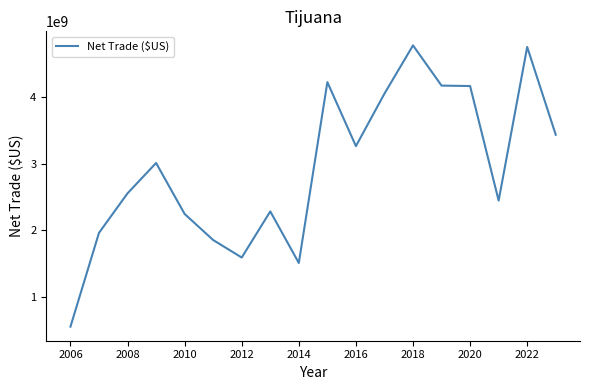

What is the greatest value displayed?

4781545004